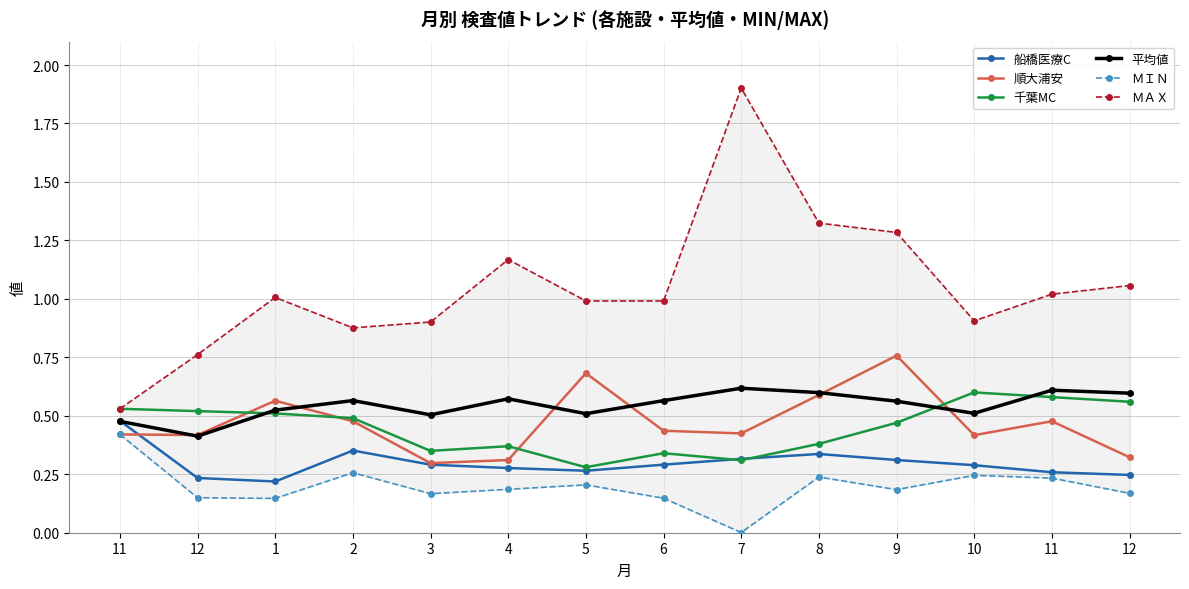

At how many categories does at least one series exceed 1?

7